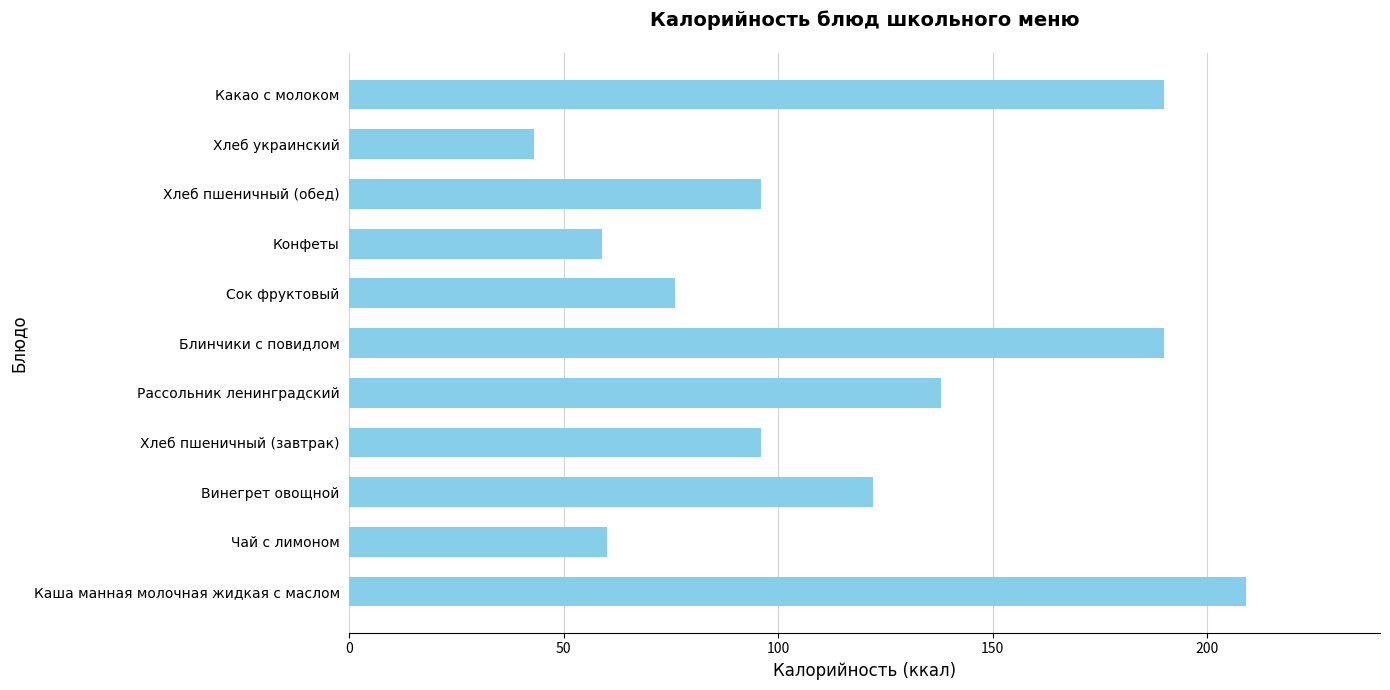

Approximately how many times larger is the value at Конфеты compared to Хлеб пшеничный (завтрак)?

0.6